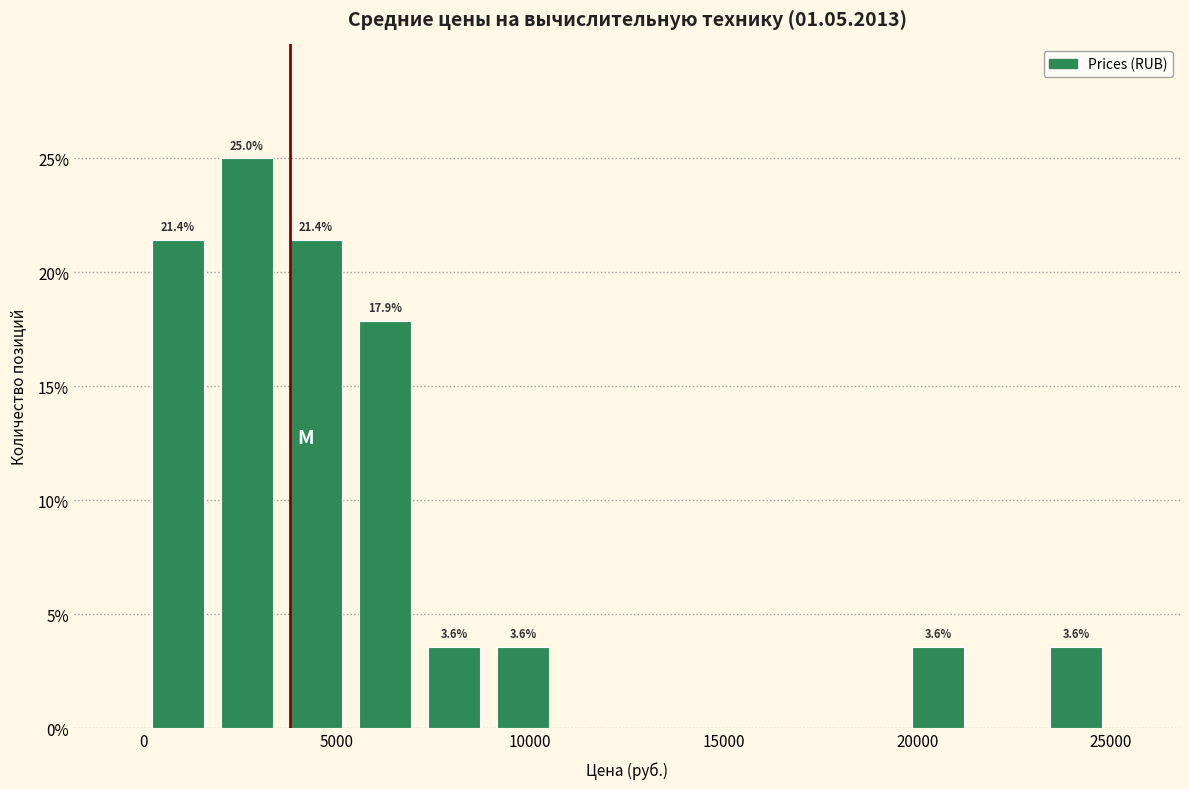

Around what value on the x-axis is the tallest bar? Give the approximate position of its centre, as read against the axis.

2500